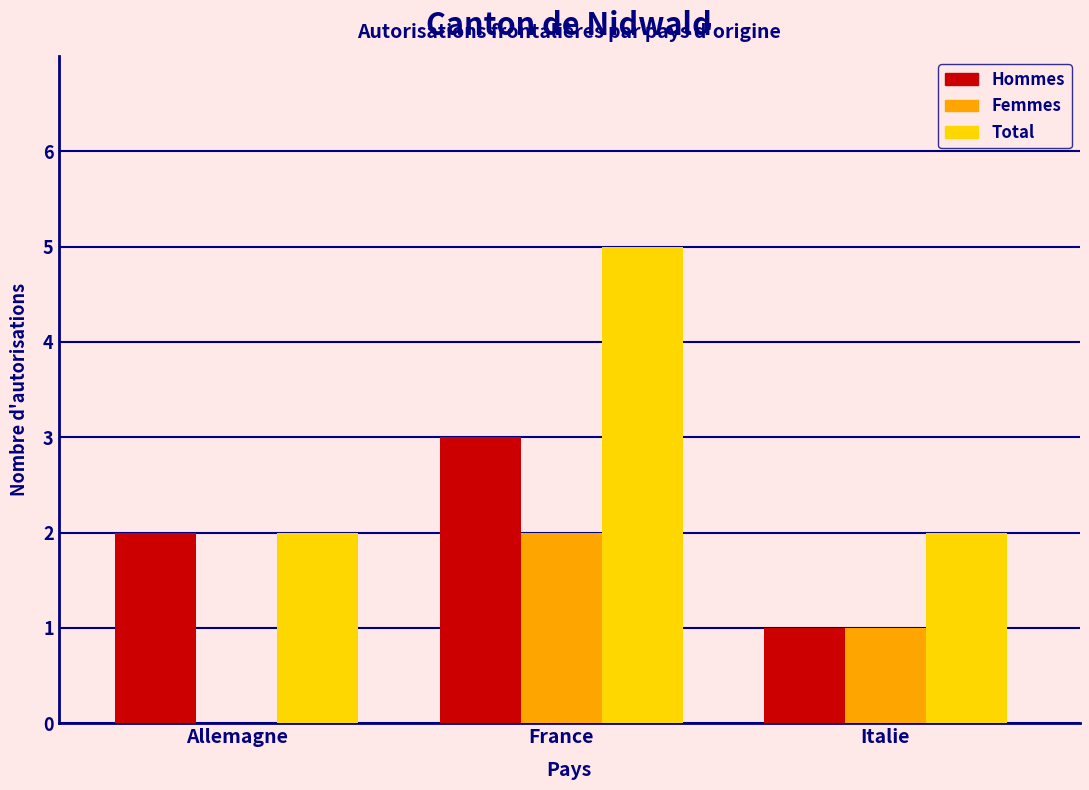

Reading right to left, list all the values displayed in this chart.

Hommes: Italie=1	France=3	Allemagne=2
Femmes: Italie=1	France=2	Allemagne=0
Total: Italie=2	France=5	Allemagne=2